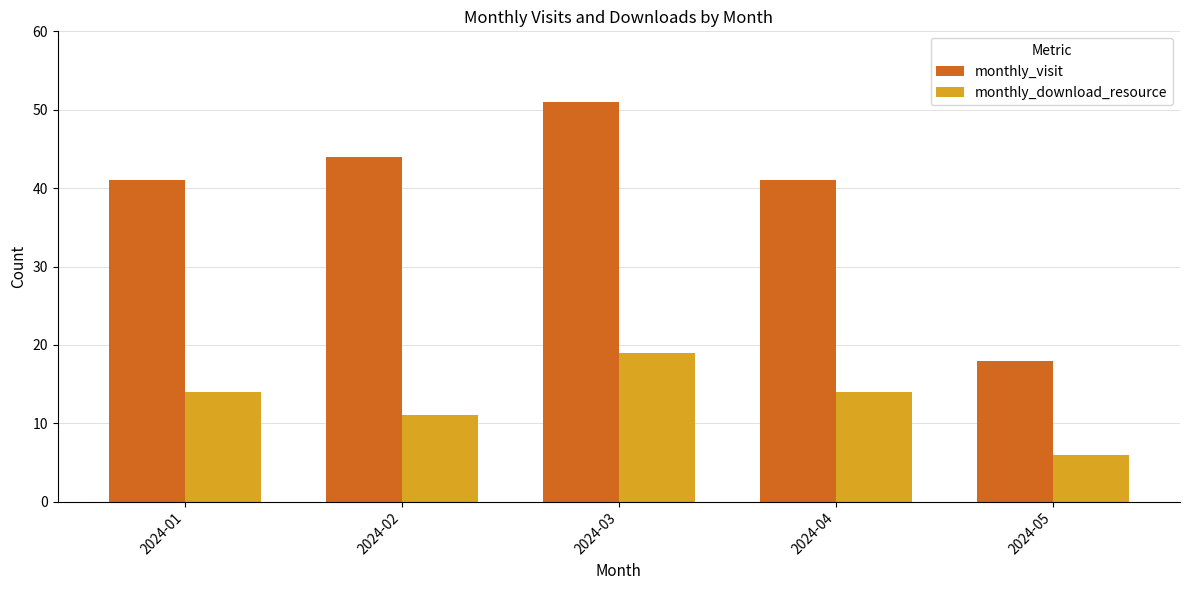

What is the minimum value shown in the chart?

6